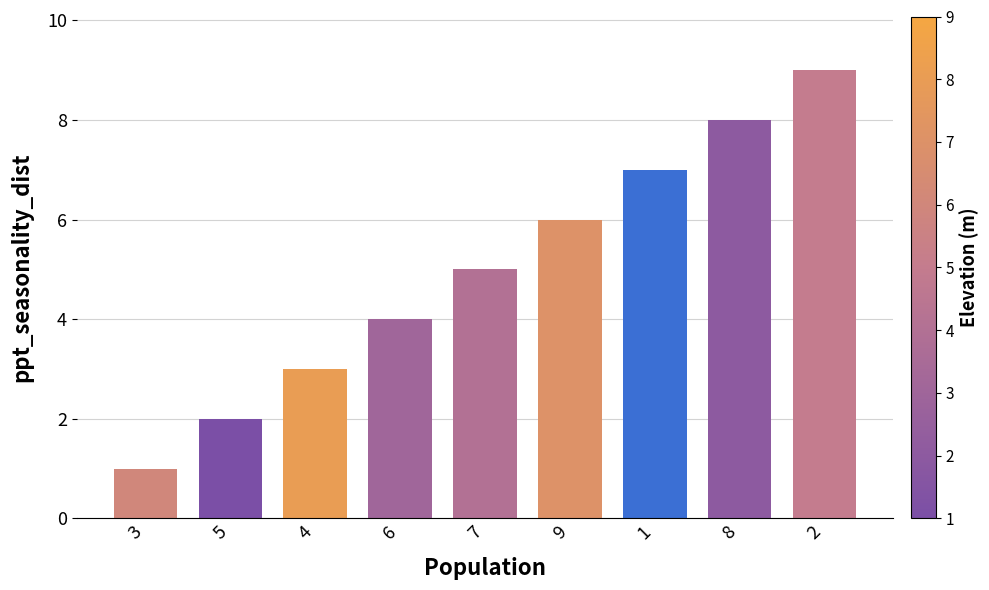

What is the change in value from 6 to 1?

+3